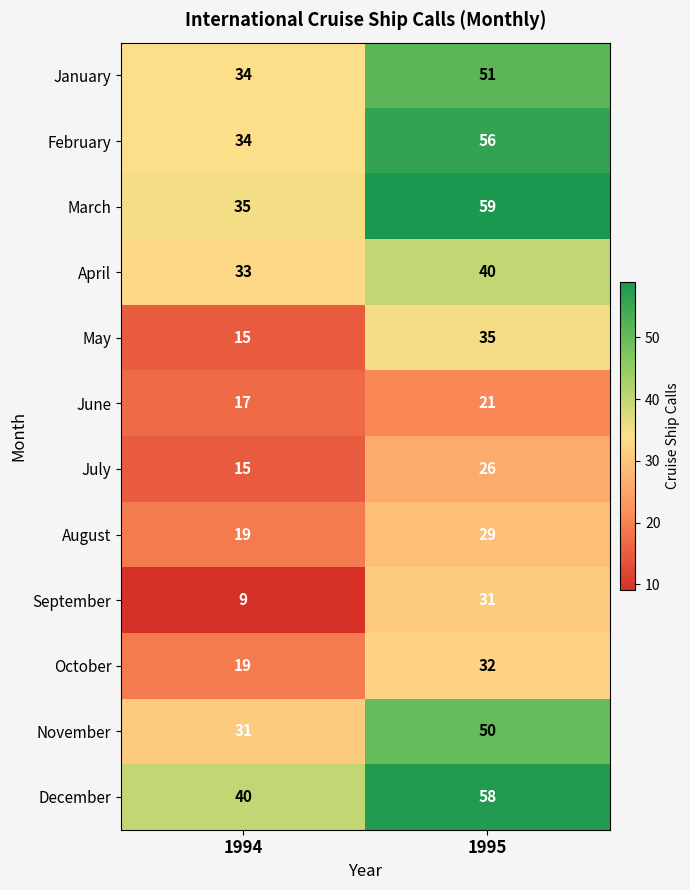

Rank the series at 1995 from highest to lowest value.

March, December, February, January, November, April, May, October, September, August, July, June